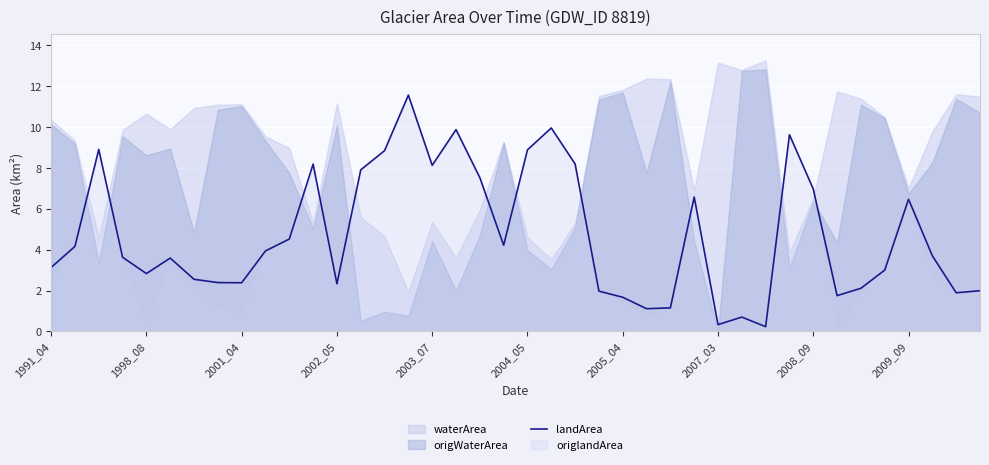

What is the change in value from 11 to 18?

-0.7